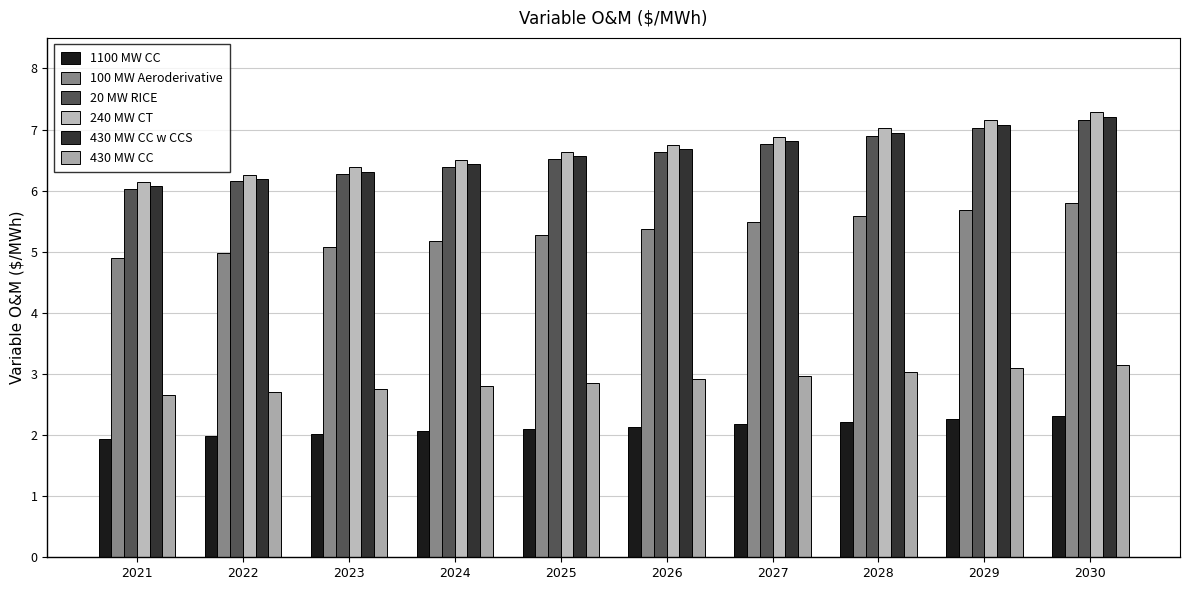

What is the difference between the 100 MW Aeroderivative values at 2024 and 2030?

0.6